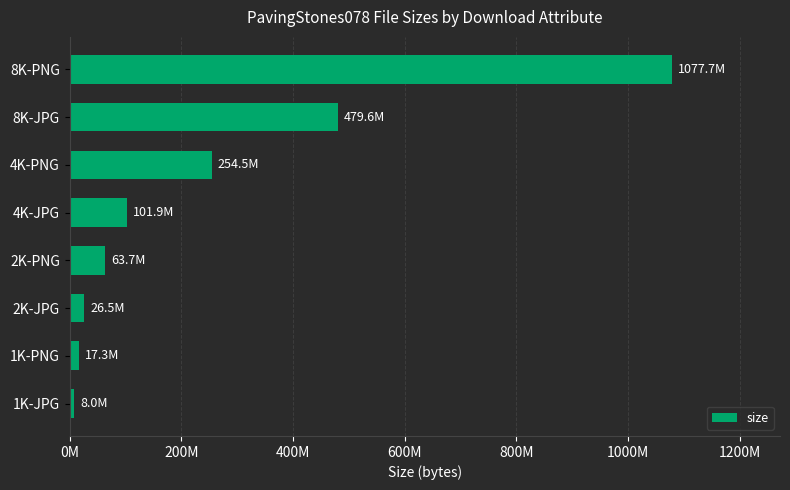

Does the chart contain stacked bars?

No